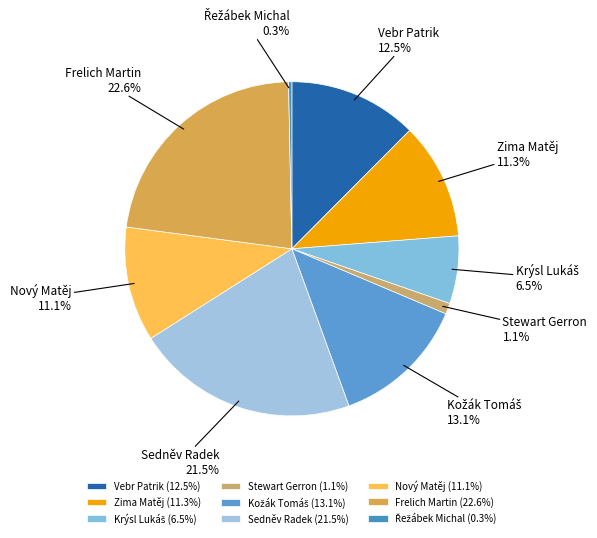

Do Sedněv Radek and Nový Matěj together represent more than half of the pie?

No